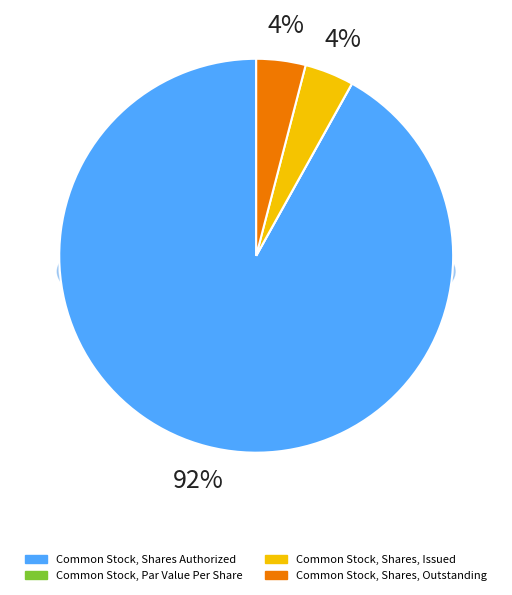

To the nearest percent, what is the difference between the Common Stock, Shares, Outstanding and Common Stock, Par Value Per Share slice percentages?

4%